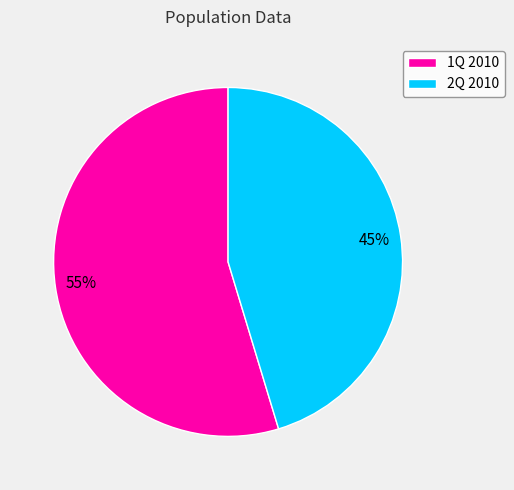

Which category has the smallest portion of the pie?

2Q 2010